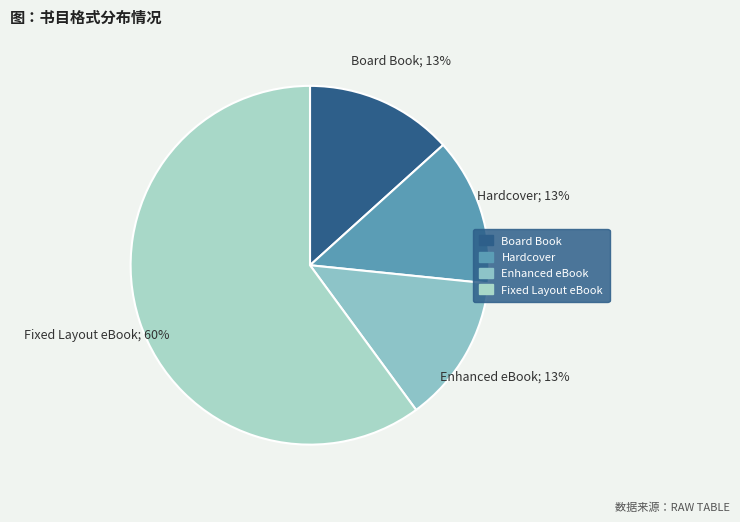

Is Fixed Layout eBook the majority of the pie?

Yes